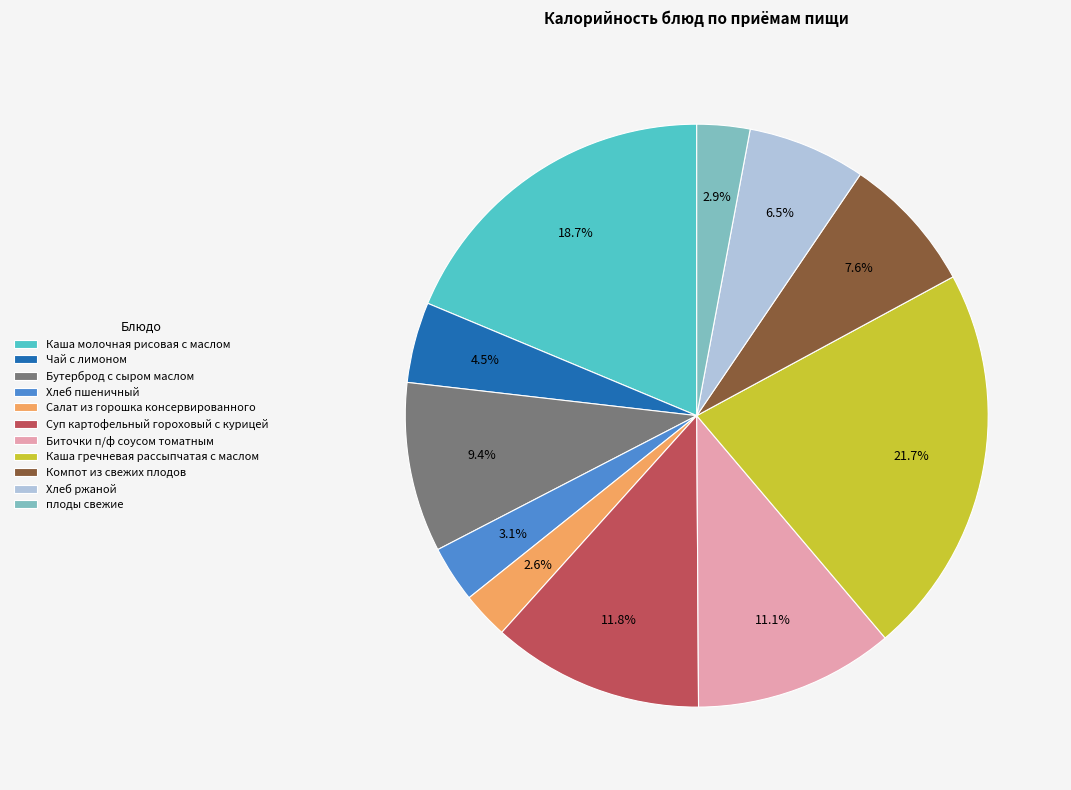

What percentage is the Суп картофельный гороховый с курицей slice, to the nearest percent?

12%